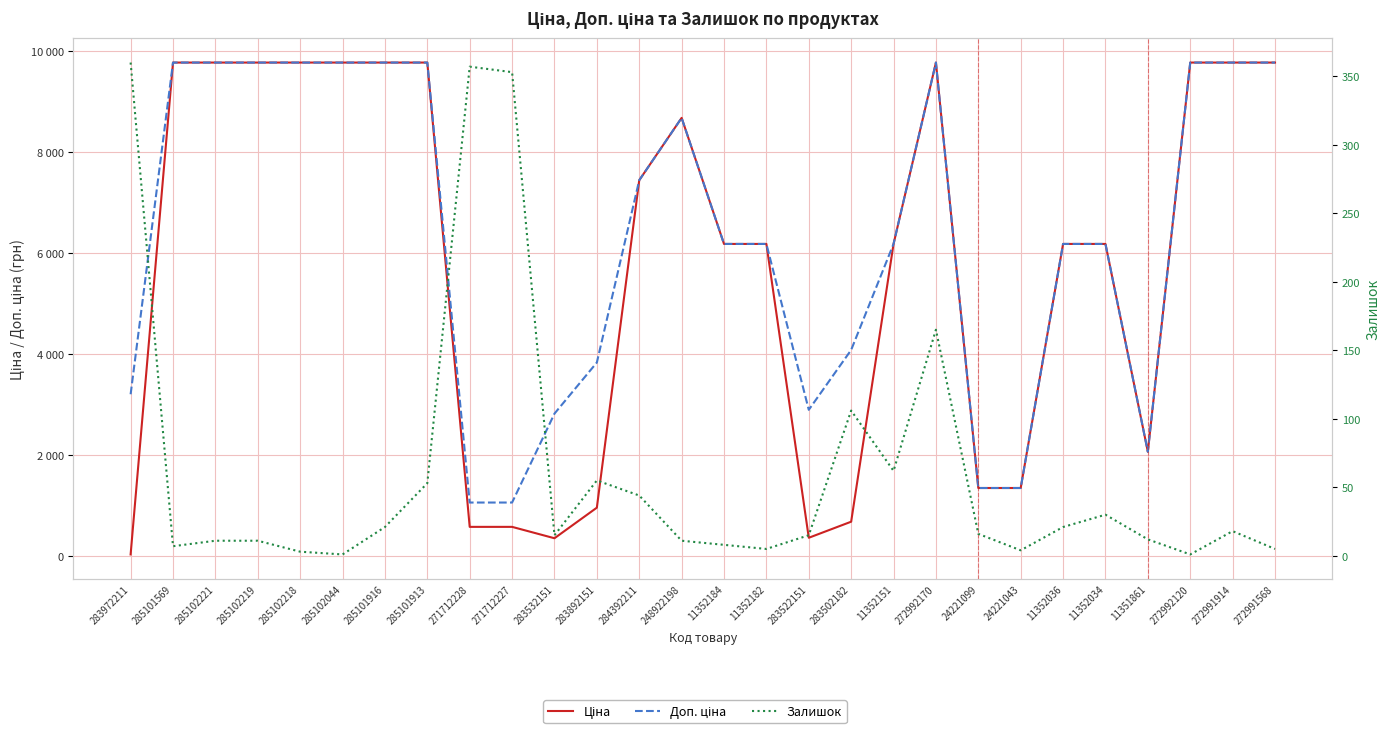

Rank the categories by Залишок value from lowest to highest.

285102044, 272992120, 285102218, 24221043, 11352182, 272991568, 285101569, 11352184, 285102221, 285102219, 248922198, 11351861, 283532151, 283522151, 24221099, 272991914, 285101916, 11352036, 11352034, 284392211, 285101913, 283892151, 11352151, 283502182, 272992170, 271712227, 271712228, 283972211